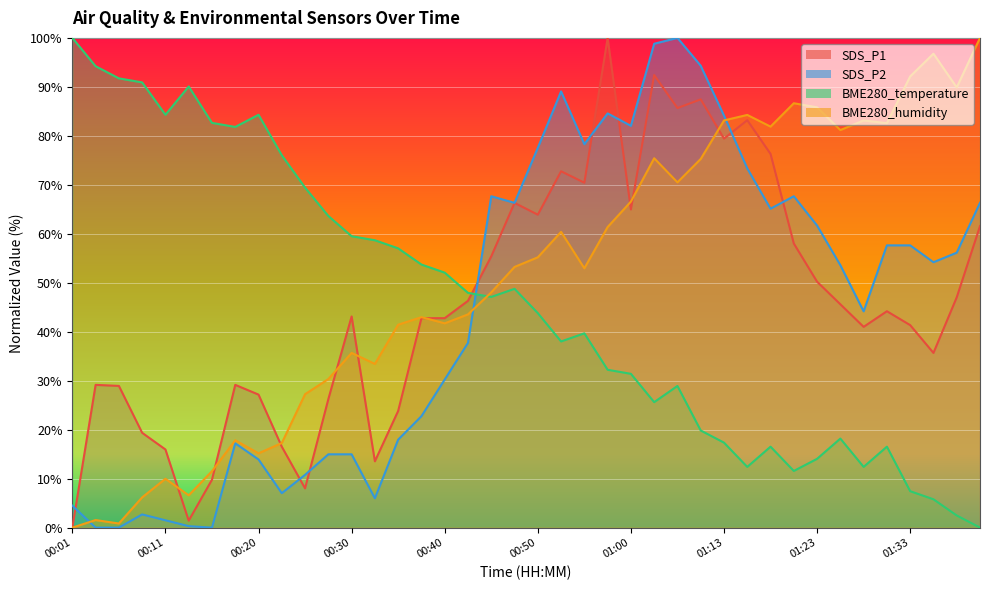

True or false: SDS_P1 has more than 1 interior local peaks.

True